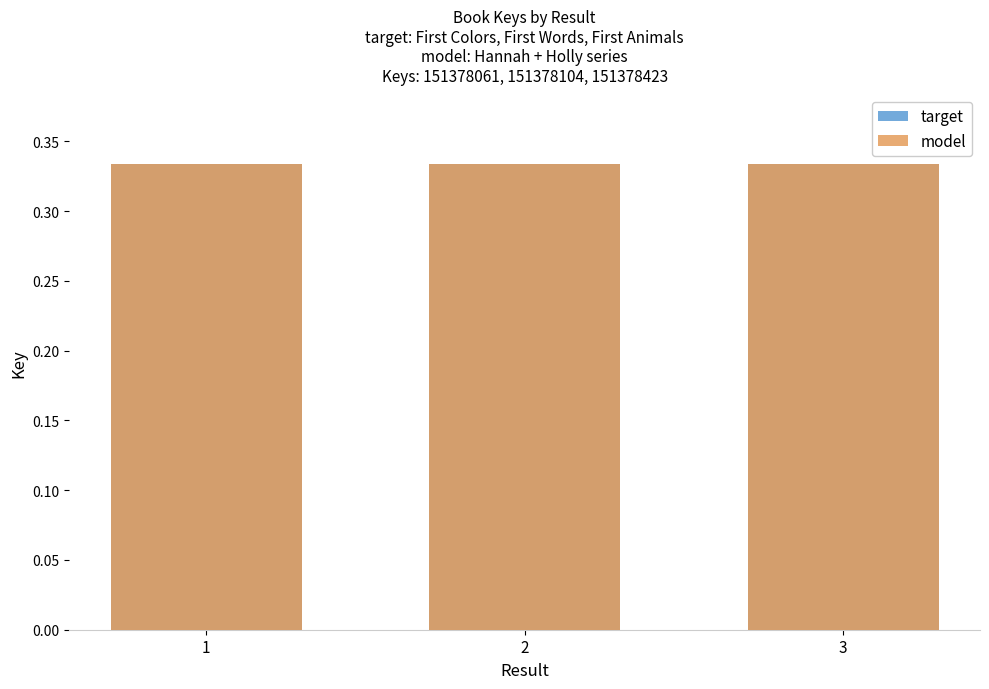

At which category is the sum across all series the highest?

3